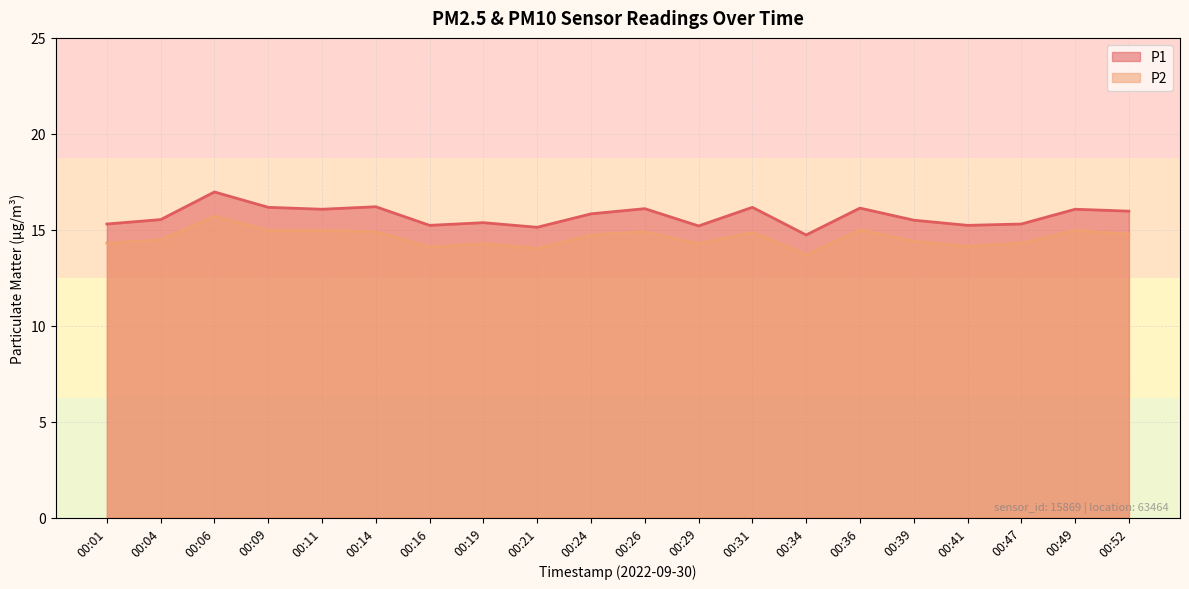

Reading left to right, transcribe all the data shown in this chart.

P1: 15.3	15.5	17.0	16.2	16.1	16.2	15.2	15.4	15.1	15.8	16.1	15.2	16.2	14.7	16.1	15.5	15.2	15.3	16.1	16.0
P2: 14.3	14.5	15.7	15.0	15.0	14.9	14.1	14.3	14.0	14.7	14.9	14.3	14.9	13.7	15.0	14.4	14.1	14.3	15.0	14.8